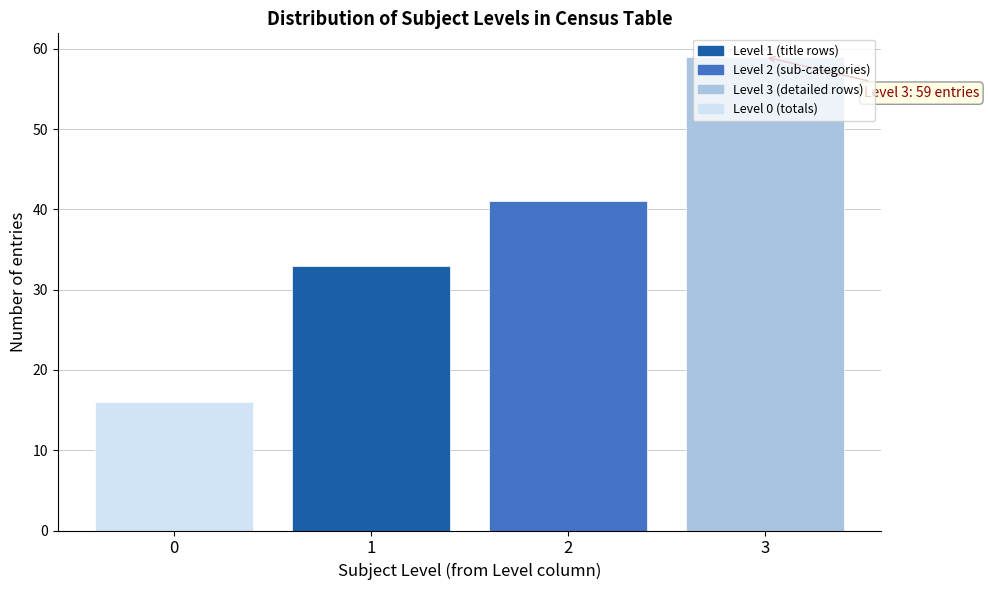

What is the value of the 2nd bar from the left?

33